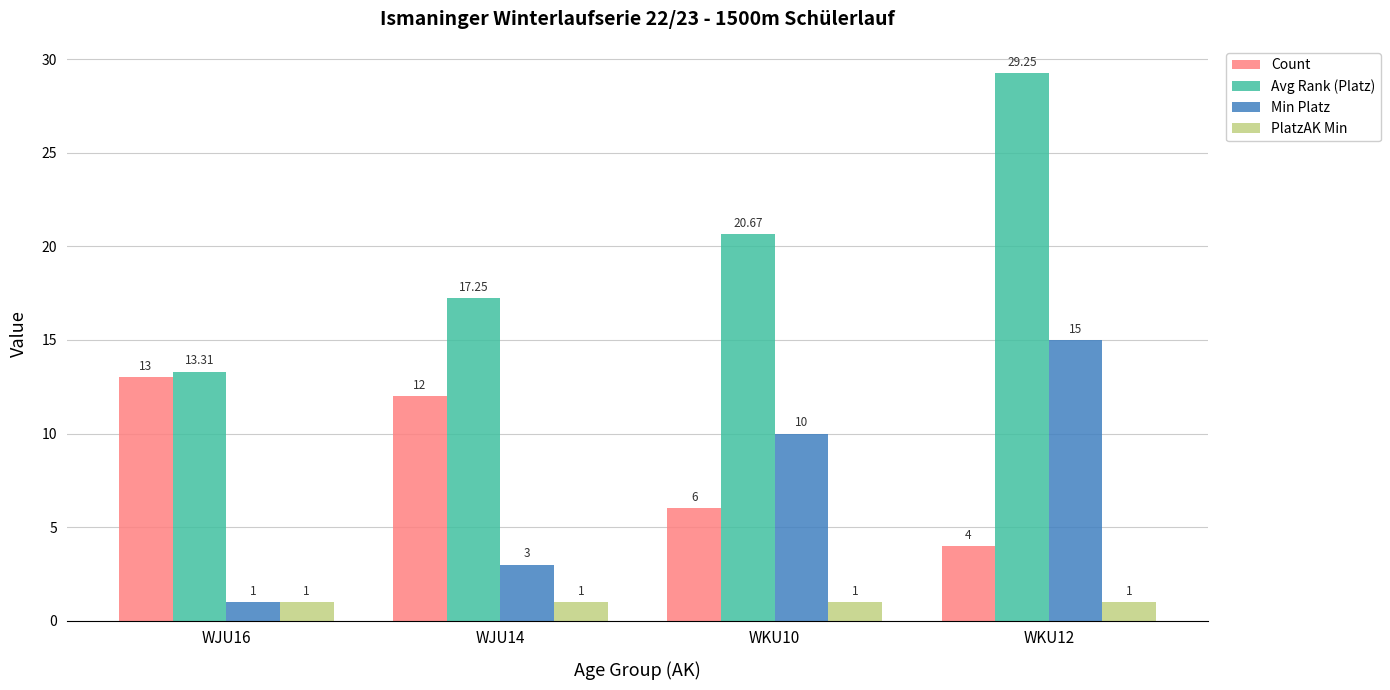

Which series has the largest range (max minus min)?

Avg Rank (Platz)